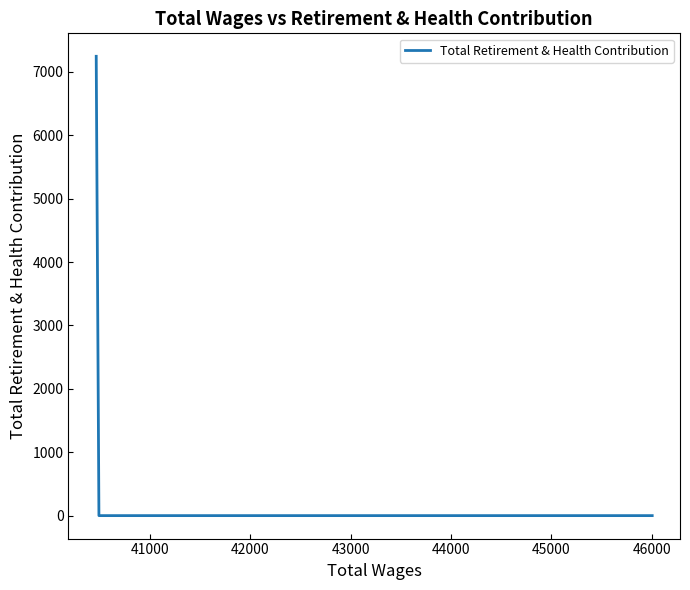

What is the difference between the maximum and minimum values?

7245